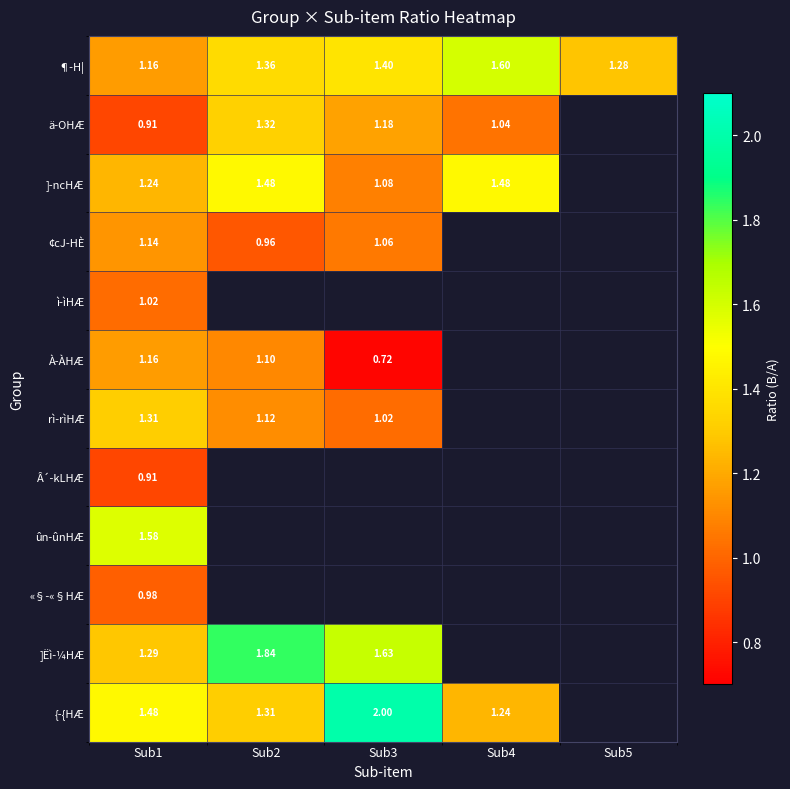

Is the value of ]-ncHÆ at Sub2 greater than the value of {-{HÆ at Sub4?

Yes